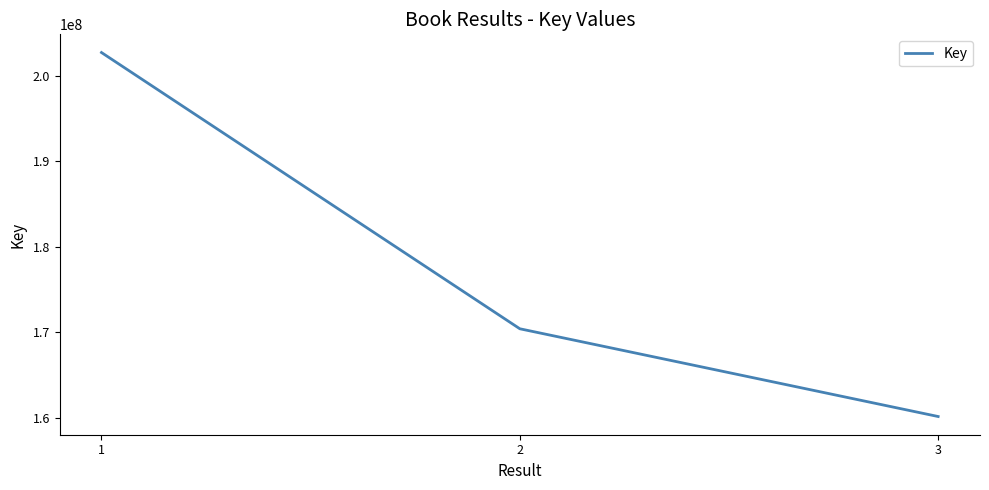

What is the minimum value shown in the chart?

160158457